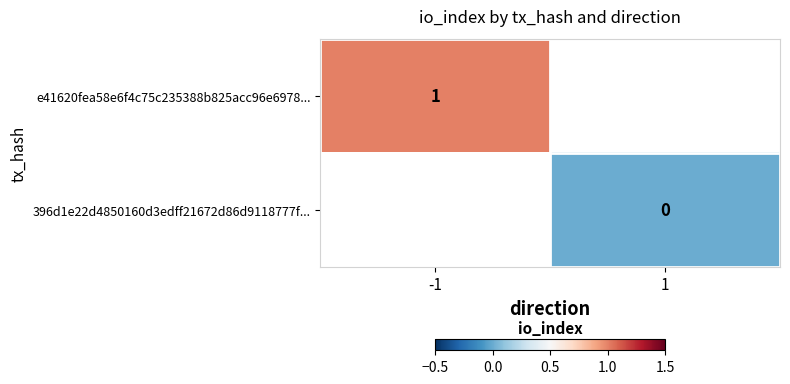

Count the number of categories in the chart.

2